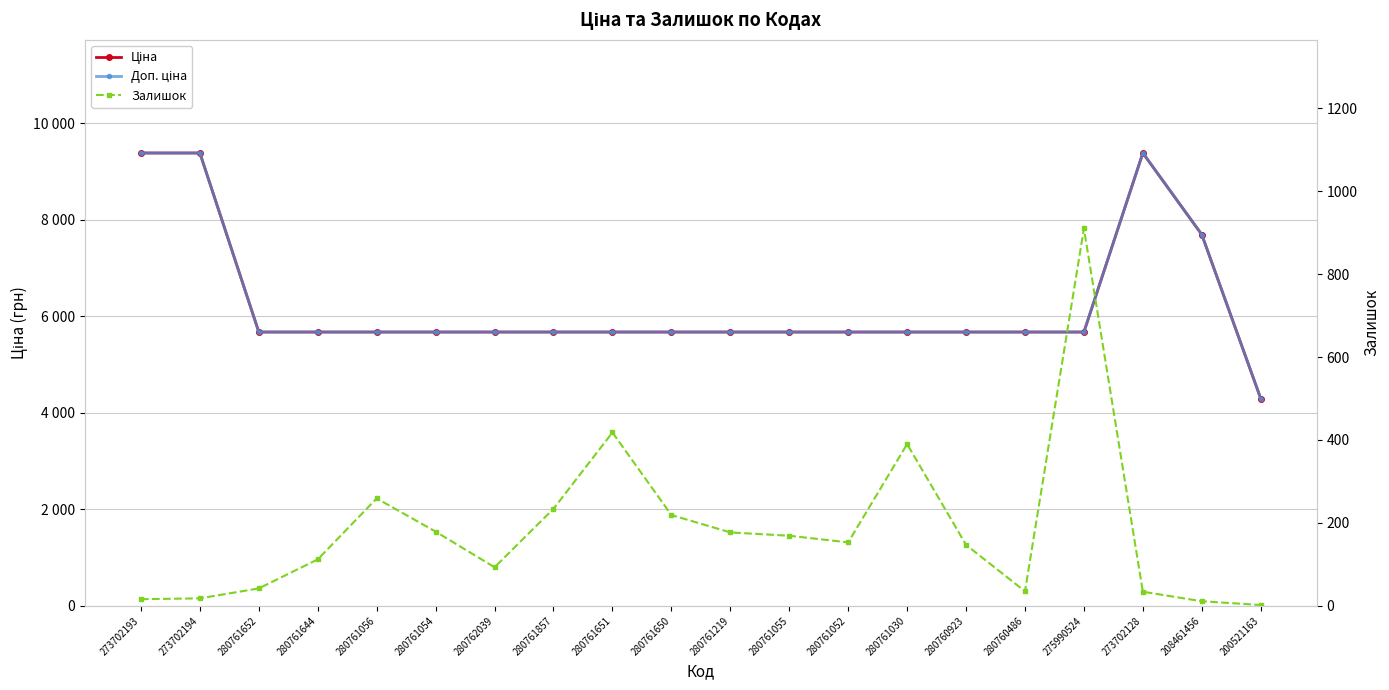

True or false: Доп. ціна has a value of 3360.8 at 273702128.

False